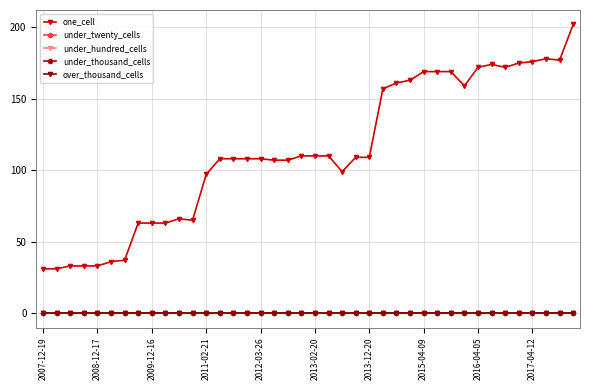

Does the chart have visible grid lines?

Yes